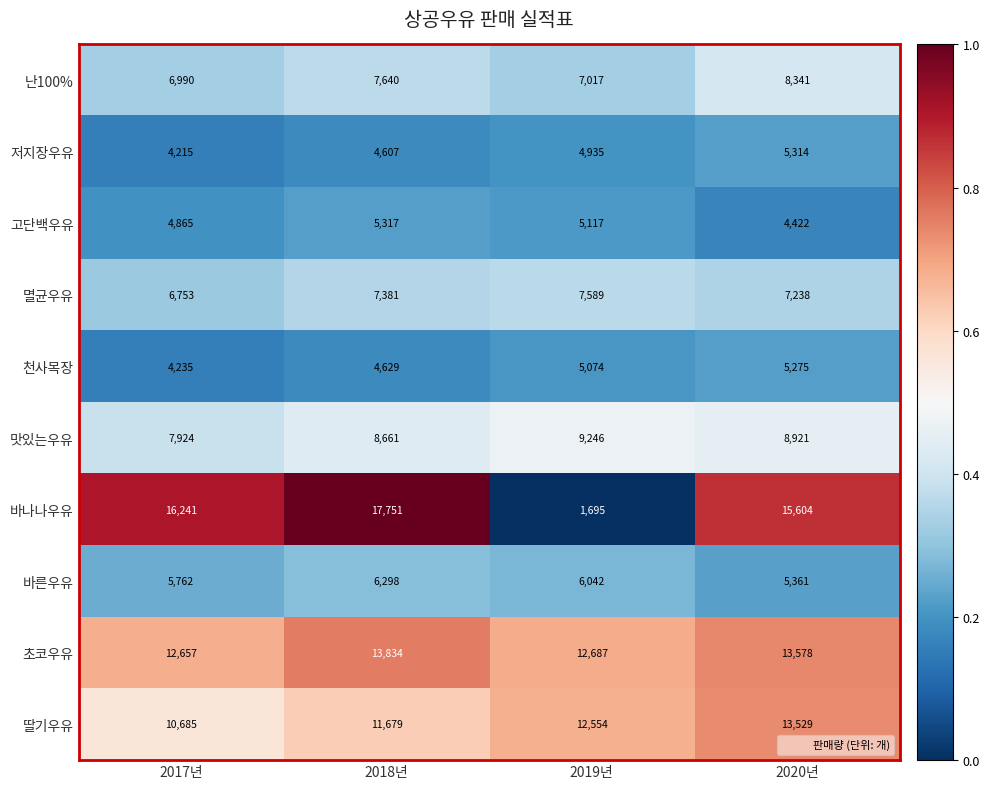

What is the difference between the maximum and minimum values in the 고단백우유 series?

895